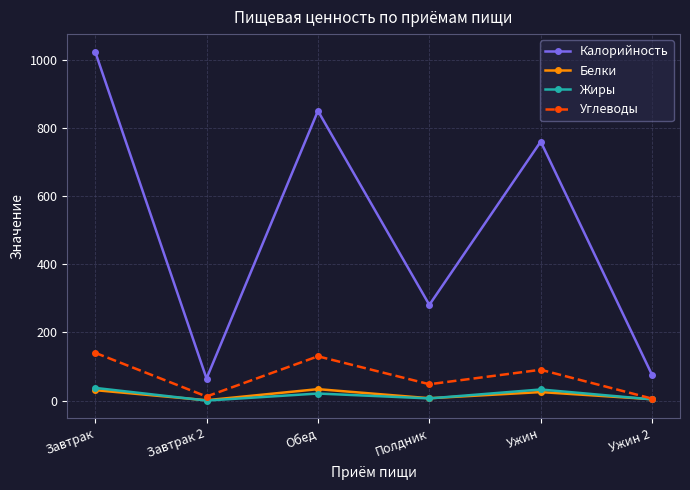

At which category does Жиры reach its first local peak?

Обед